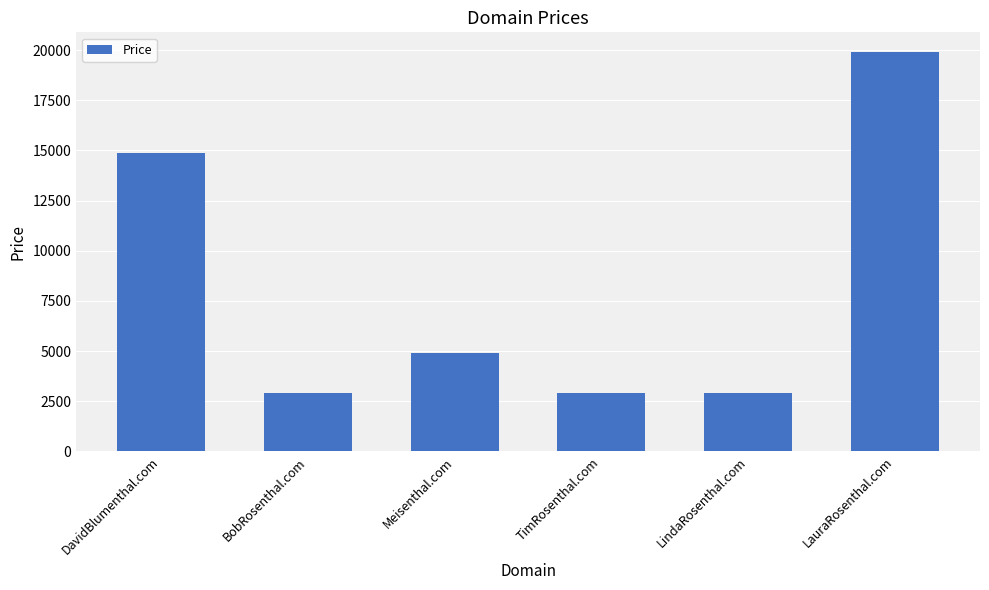

Is it true that the value at Meisenthal.com is 2073?

False